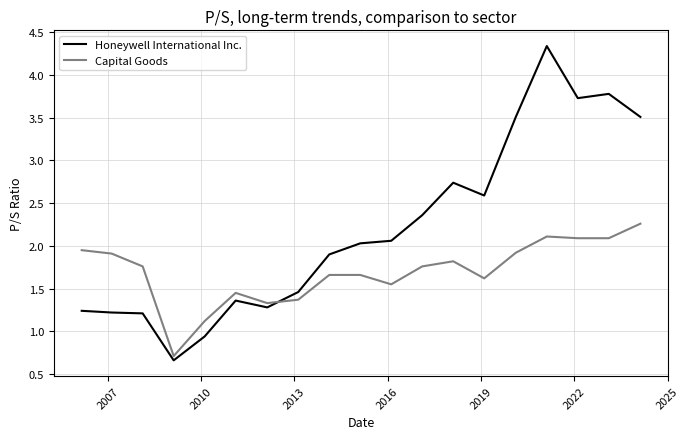

Which series has the largest range (max minus min)?

Honeywell International Inc.